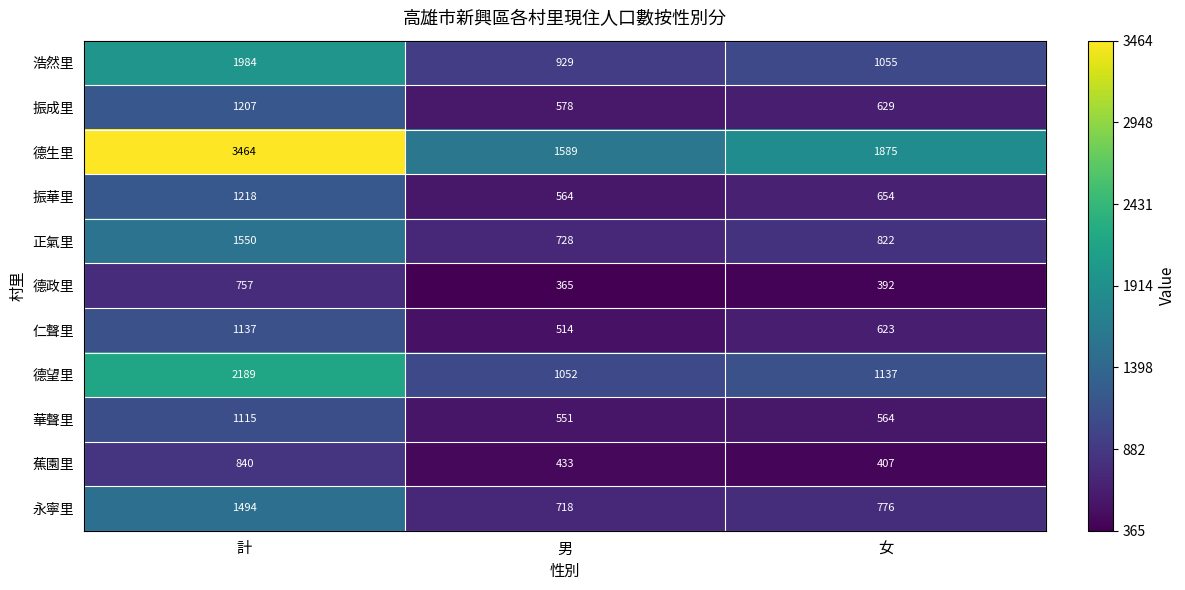

At which category is the sum across all series the highest?

計